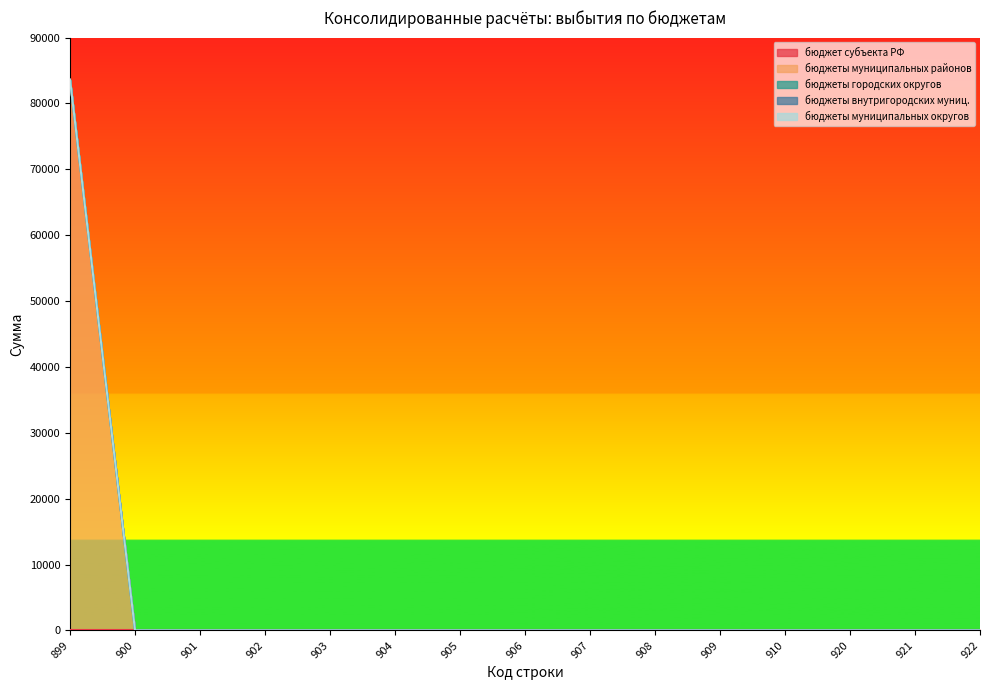

At which label is бюджеты внутригородских муниц. closest to 0?

899